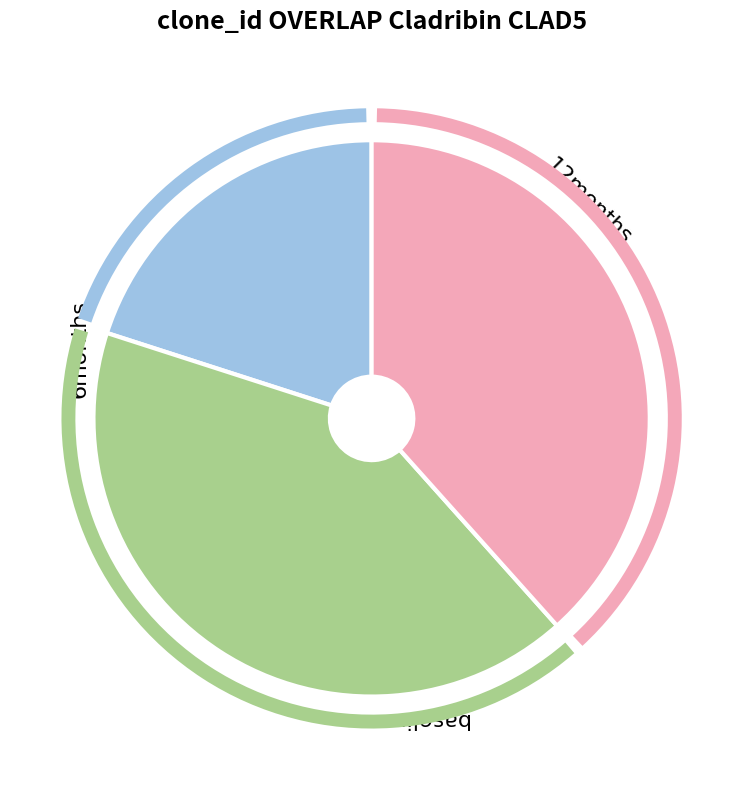

Approximately how many times larger is the value at 28 compared to 28?

1.0